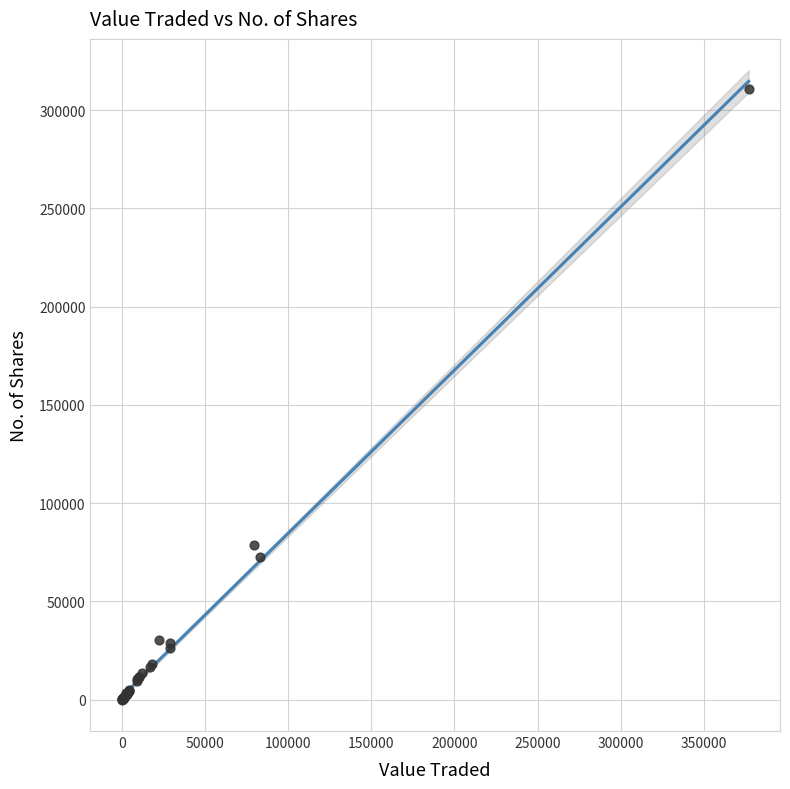

What Y value in the scatter plot is closest to 155397?

78833